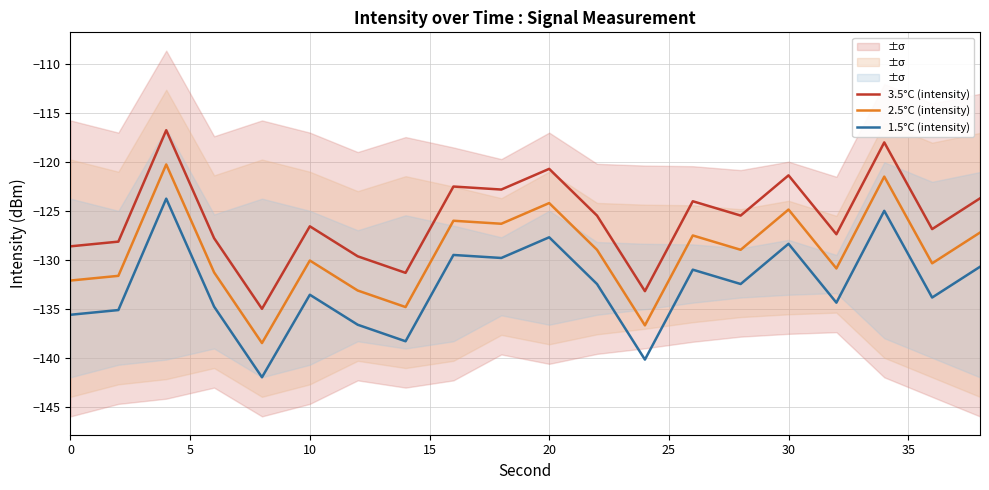

What are all the series names shown in the legend?

3.5°C (intensity), 2.5°C (intensity), 1.5°C (intensity)